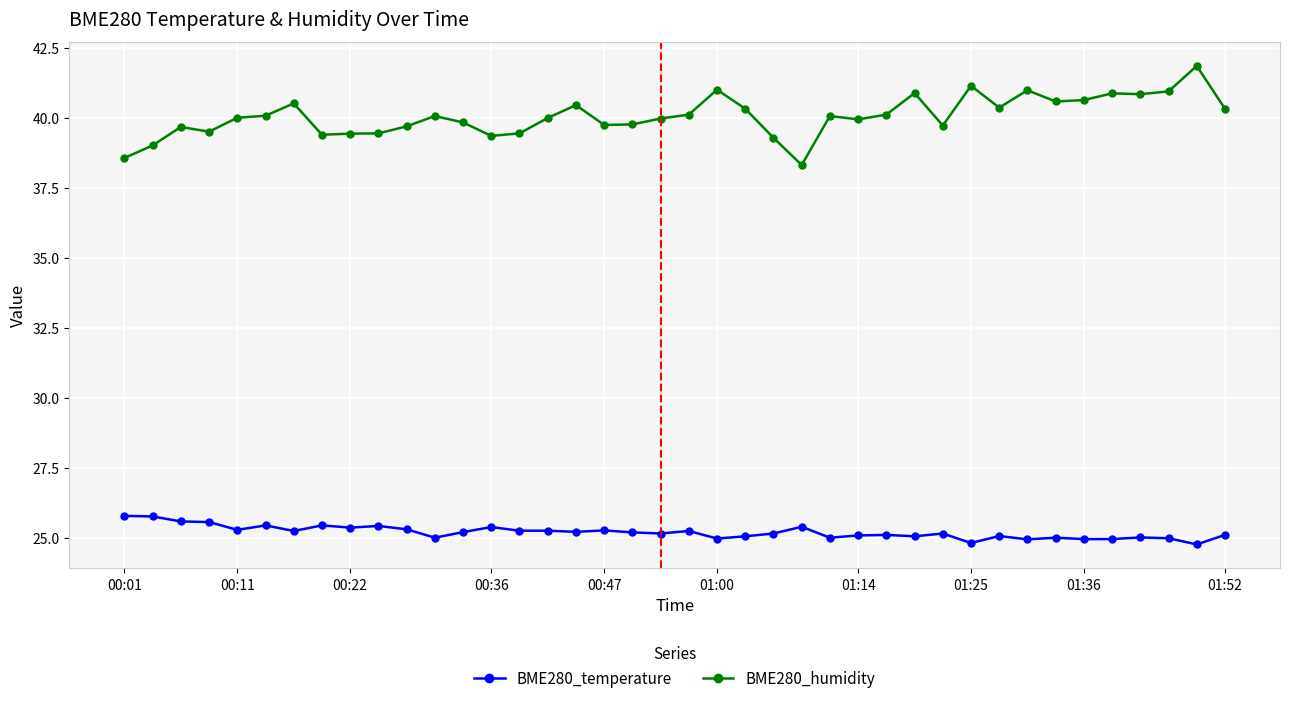

Which series has the largest range (max minus min)?

BME280_humidity